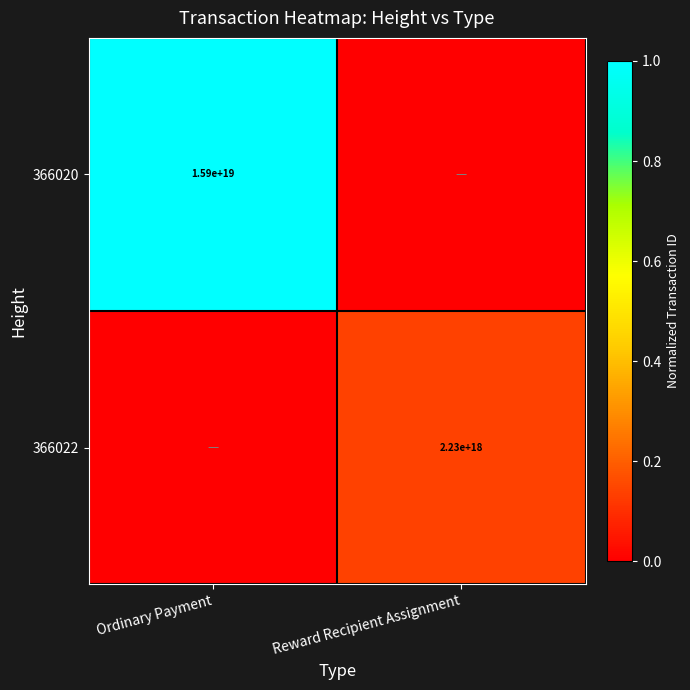

True or false: 366020 has a value of 15900000000000000000 at Ordinary Payment.

True